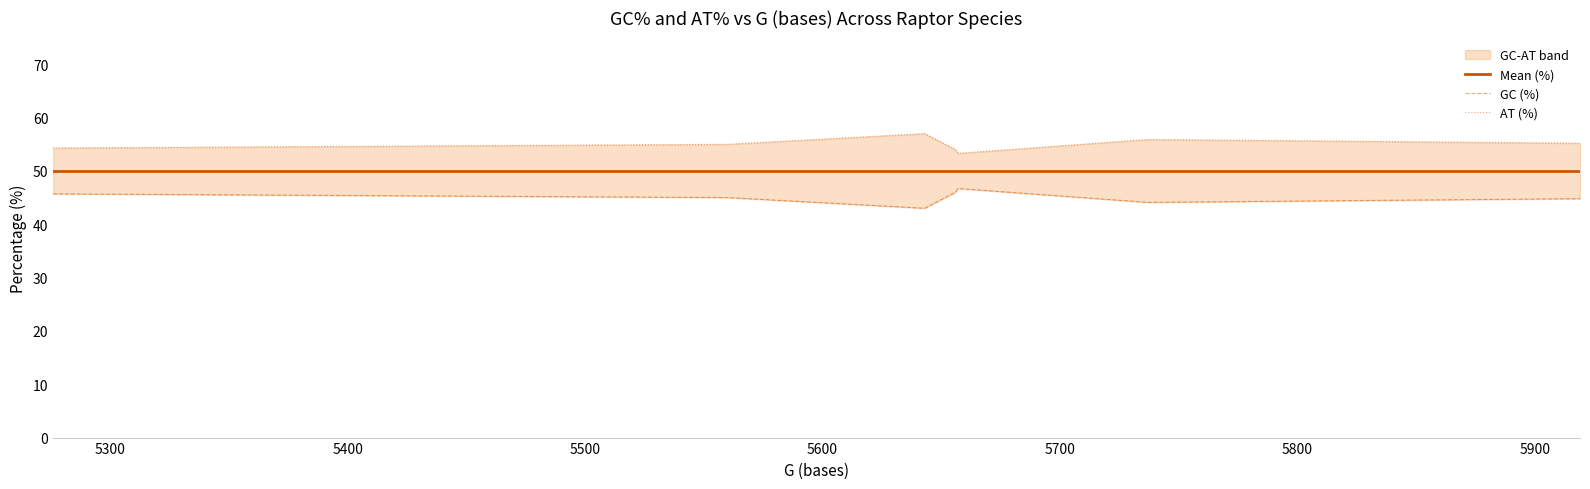

How many data points in GC (%) are above 45?

3